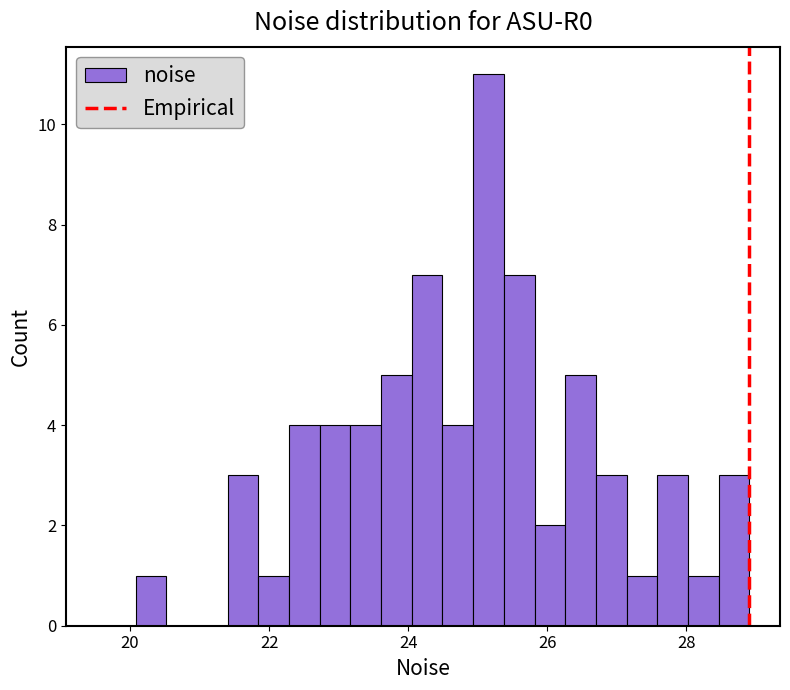

Read against the x-axis, roughly where is the centre of the tallest bar?

25.2